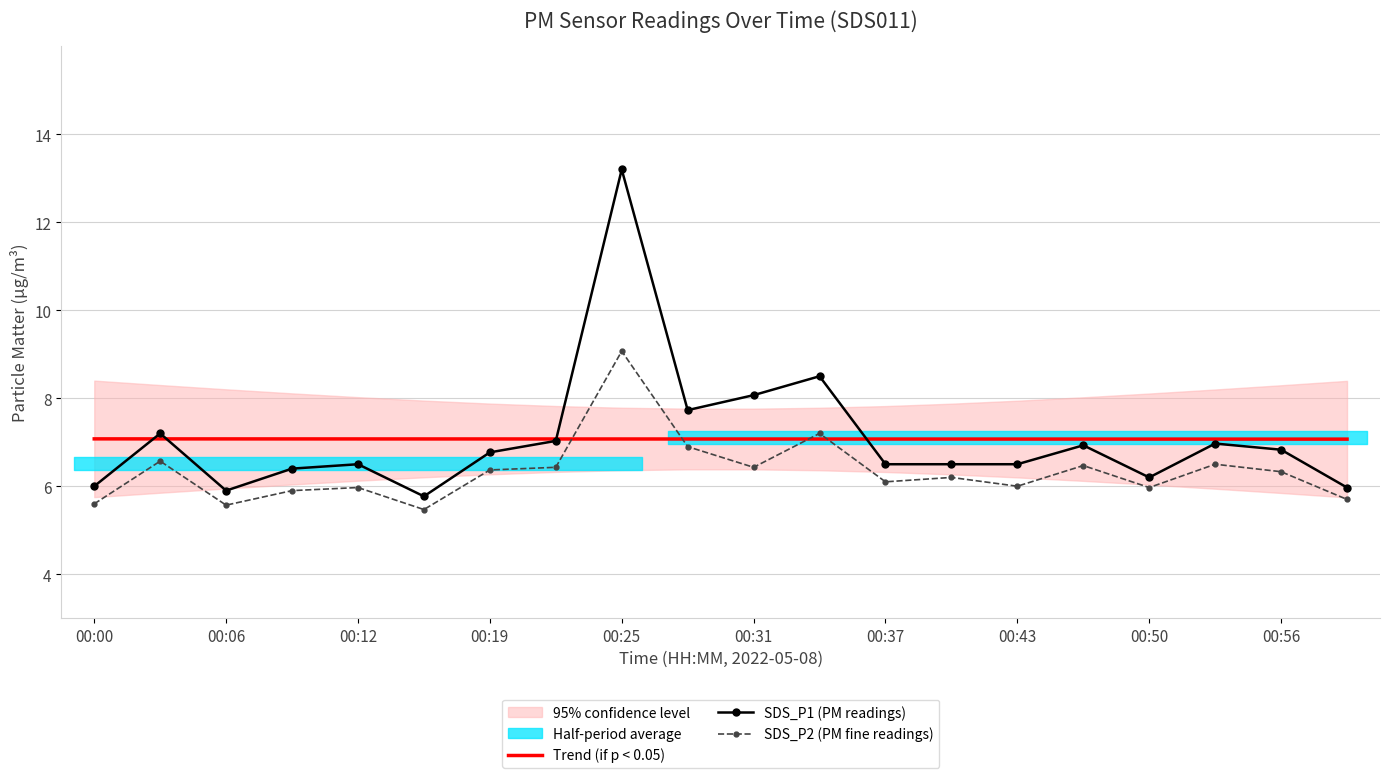

What is the highest value of the Trend (if p < 0.05) series?

7.1